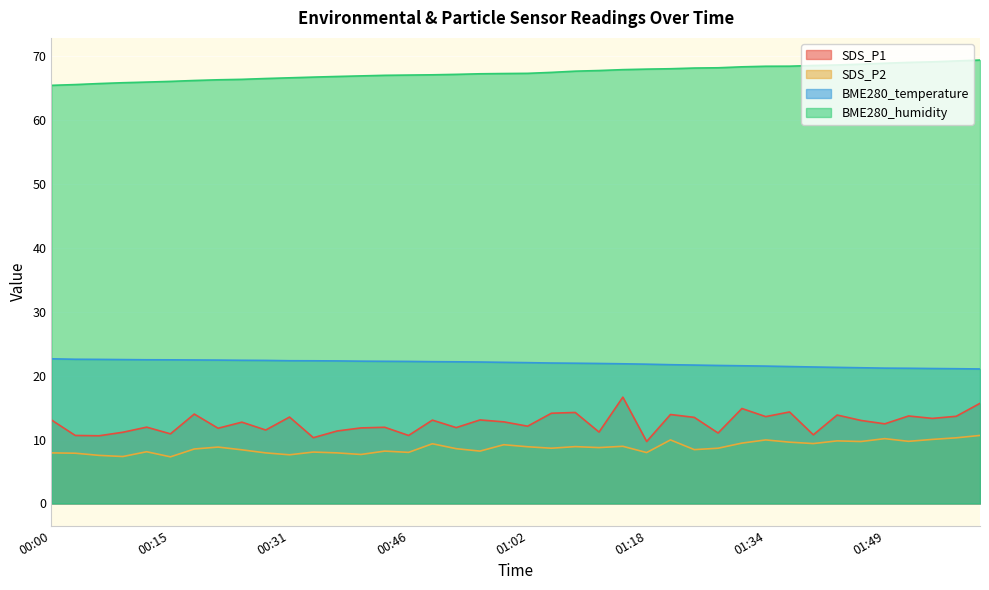

List the labels in order of BME280_humidity value, largest first.

02:02, 01:59, 01:56, 01:52, 01:49, 01:46, 01:43, 01:40, 01:37, 01:34, 01:31, 01:27, 01:24, 01:21, 01:18, 01:15, 01:12, 01:08, 01:05, 01:02, 00:59, 00:55, 00:52, 00:49, 00:46, 00:43, 00:40, 00:37, 00:34, 00:31, 00:27, 00:24, 00:21, 00:18, 00:15, 00:12, 00:09, 00:06, 00:03, 00:00